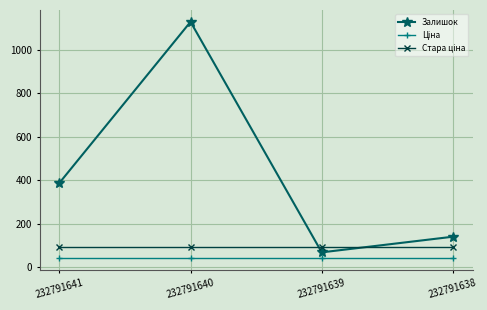

What is the difference between the Залишок values at 232791638 and 232791641?

247.0